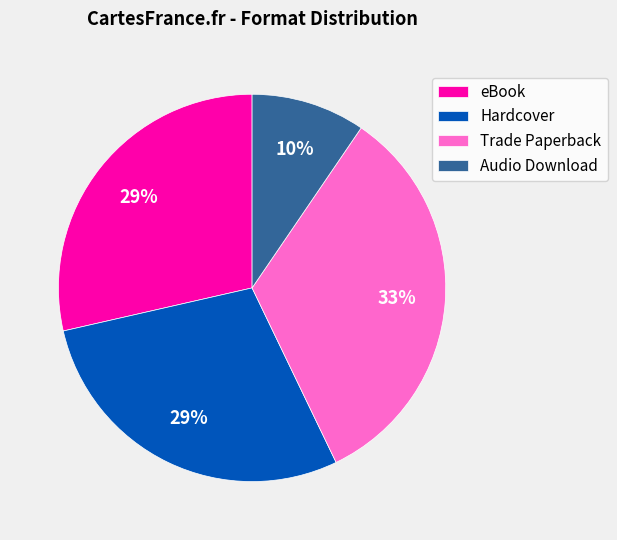

Which slice is the smallest?

Audio Download